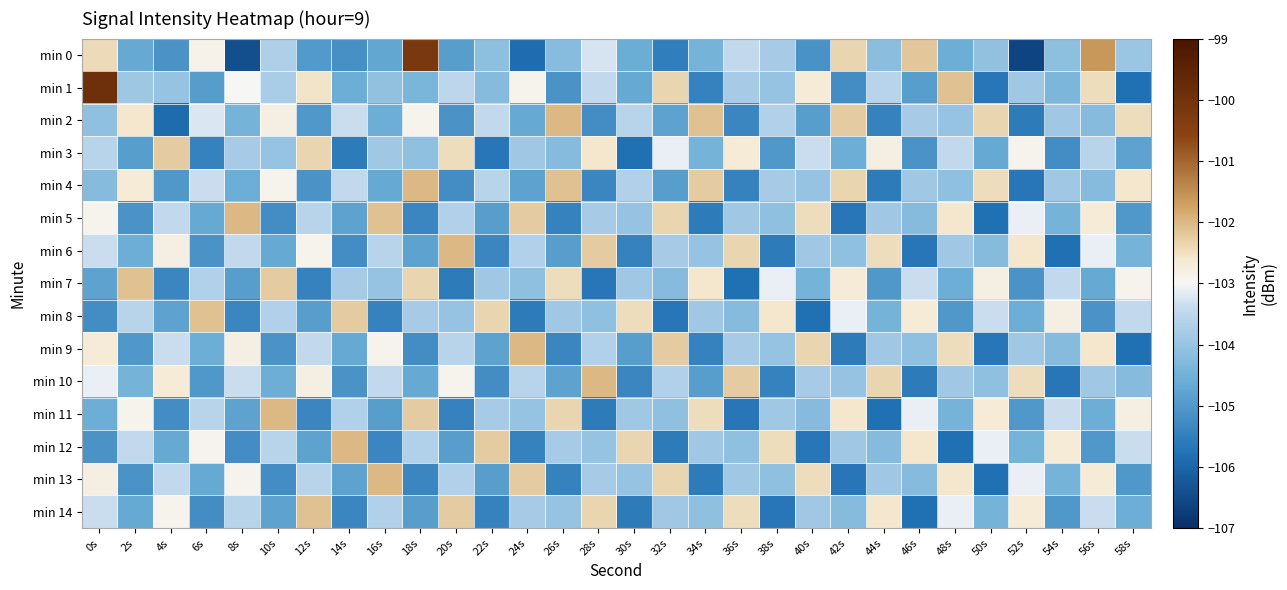

At which category is the sum across all series the highest?

0s